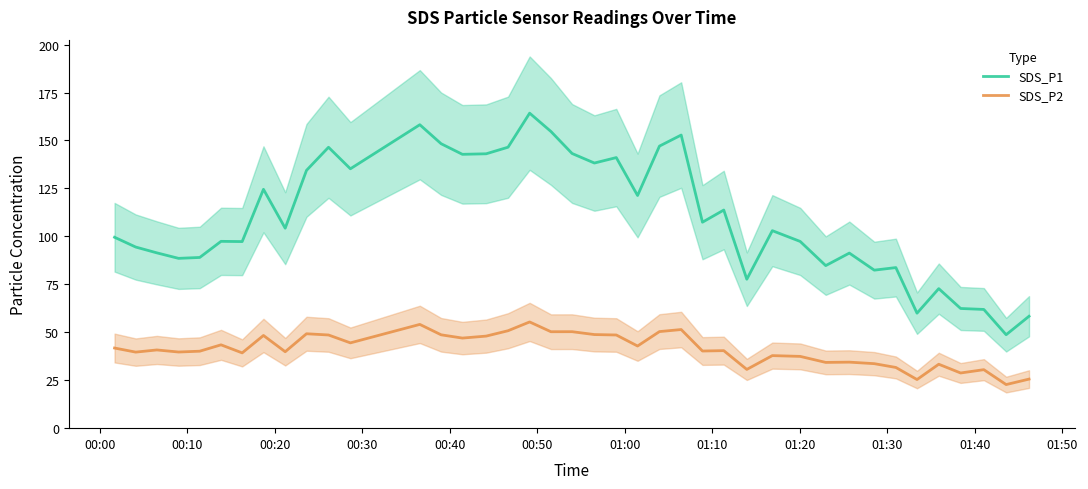

Reading right to left, what are all the values shown in this chart?

SDS_P1: 58.4	48.7	61.9	62.4	72.8	60.0	83.7	82.4	91.3	84.8	97.3	103.0	77.7	113.7	107.4	152.8	147.1	121.3	141.1	138.2	143.2	154.7	164.2	146.5	143.1	142.8	148.3	158.2	135.2	146.4	134.4	104.2	124.5	97.3	97.4	89.0	88.5	91.4	94.4	99.5
SDS_P2: 25.6	22.7	30.5	28.8	33.3	25.4	31.6	33.6	34.4	34.3	37.4	37.8	30.6	40.4	40.2	51.4	50.4	42.8	48.6	48.8	50.3	50.3	55.4	50.8	48.0	47.0	48.7	54.1	44.5	48.6	49.2	39.9	48.3	39.2	43.5	40.1	39.7	40.8	39.6	41.8